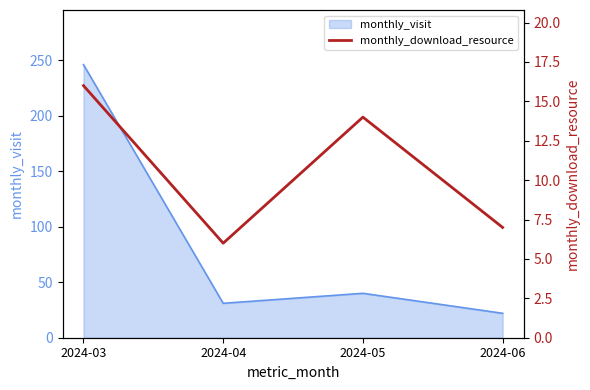

How many interior local peaks (higher than both neighbors) does the data have?

1